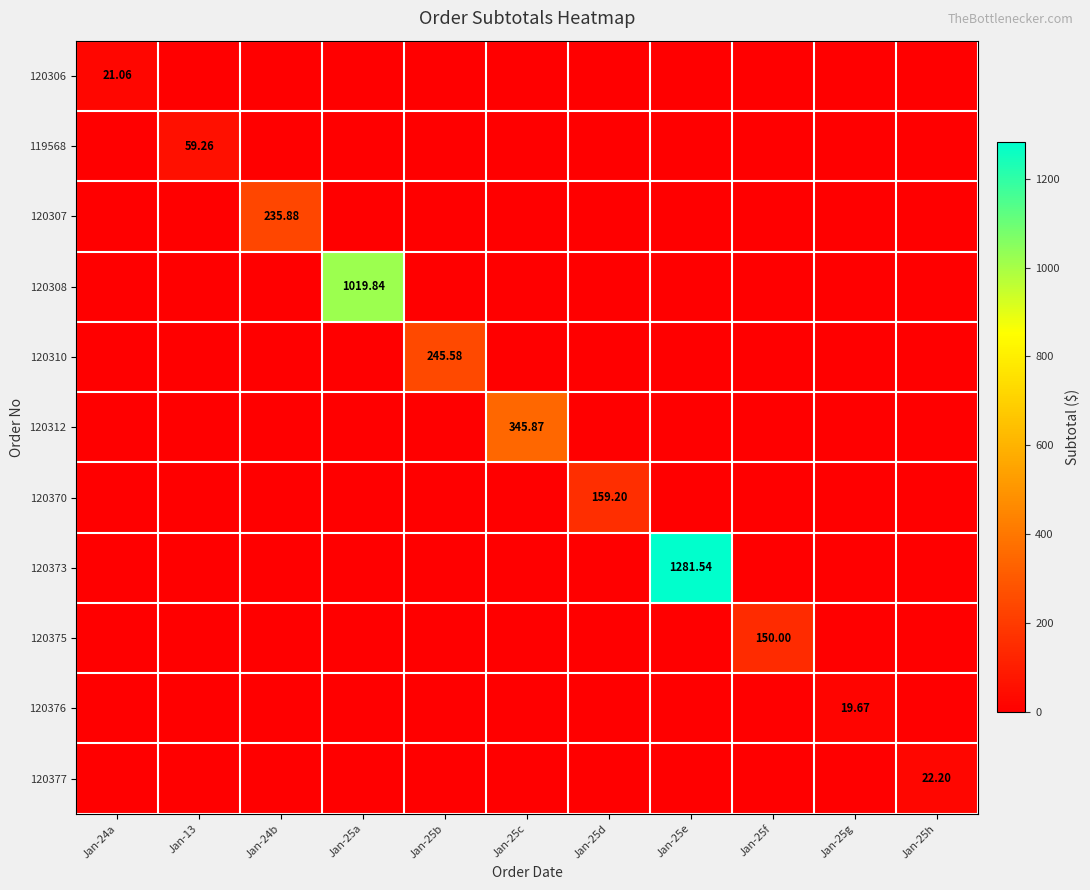

At which category is the sum across all series the highest?

Jan-25e